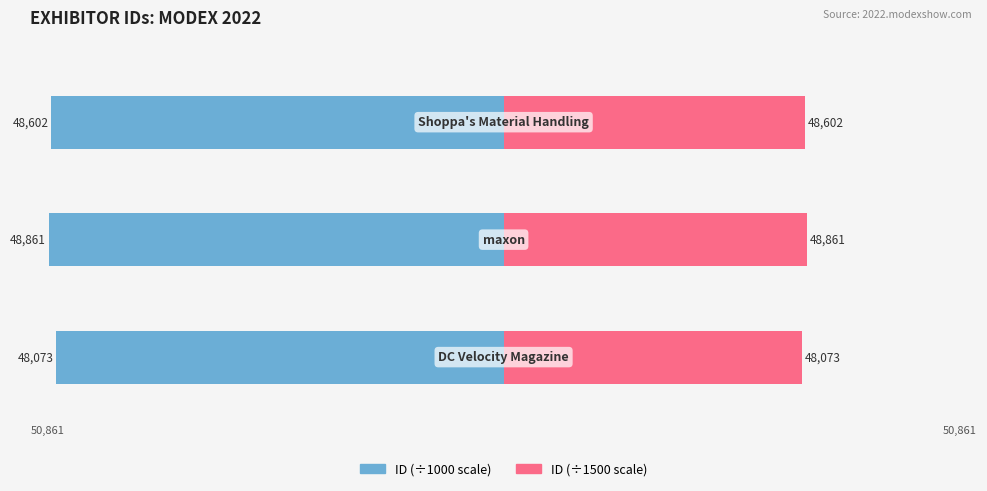

What is the sum of all Right (scaled Id/1500) values?

97.0